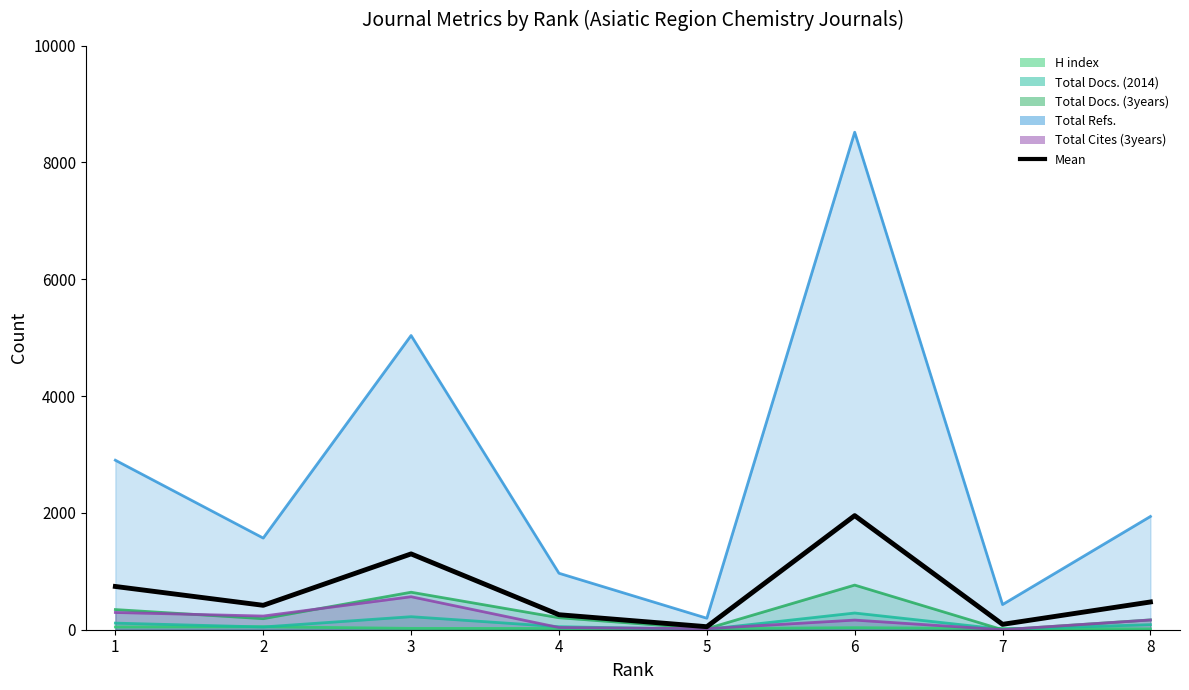

What is the change in value from 3 to 7?

-1206.0